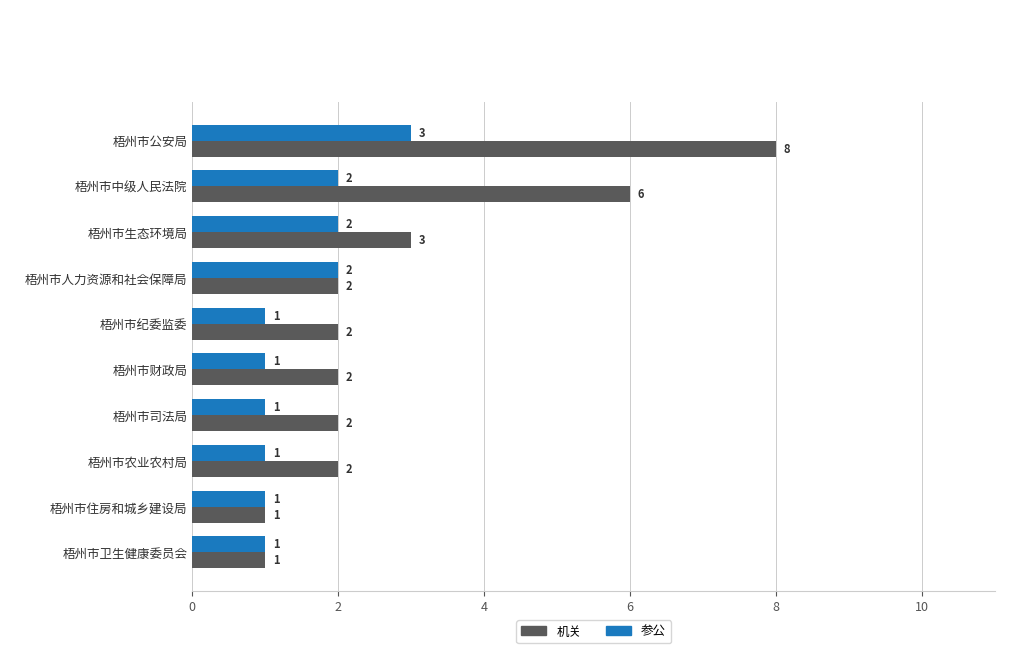

Count the 参公 values in the range 1 to 2.

9